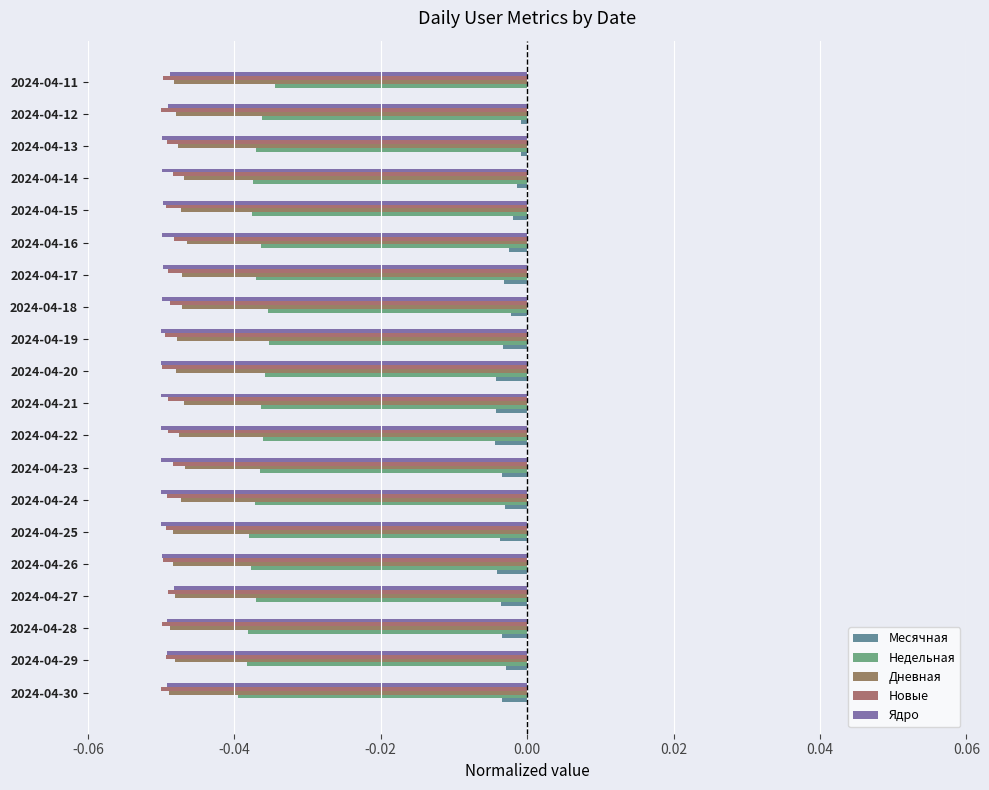

Count the number of categories in the chart.

20